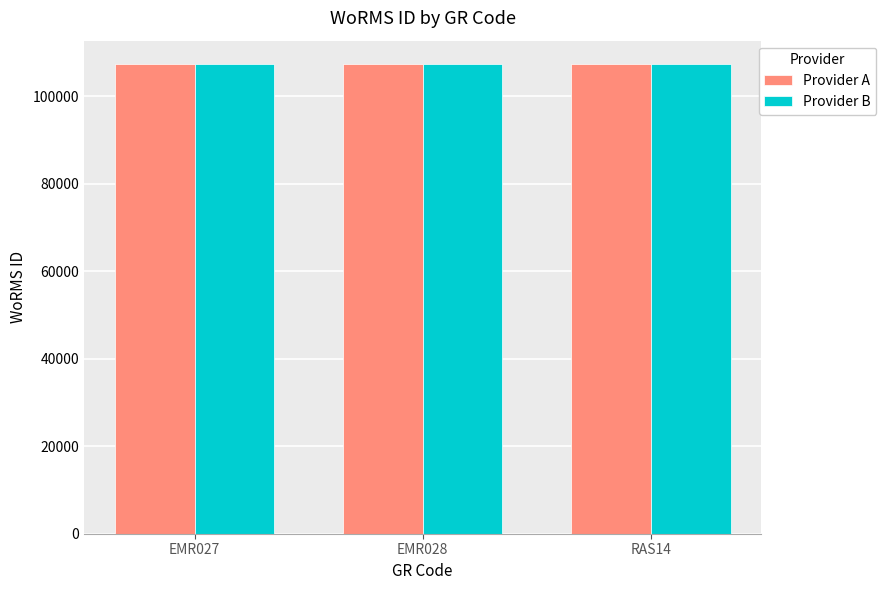

What is the sum of all Provider A values?

322047